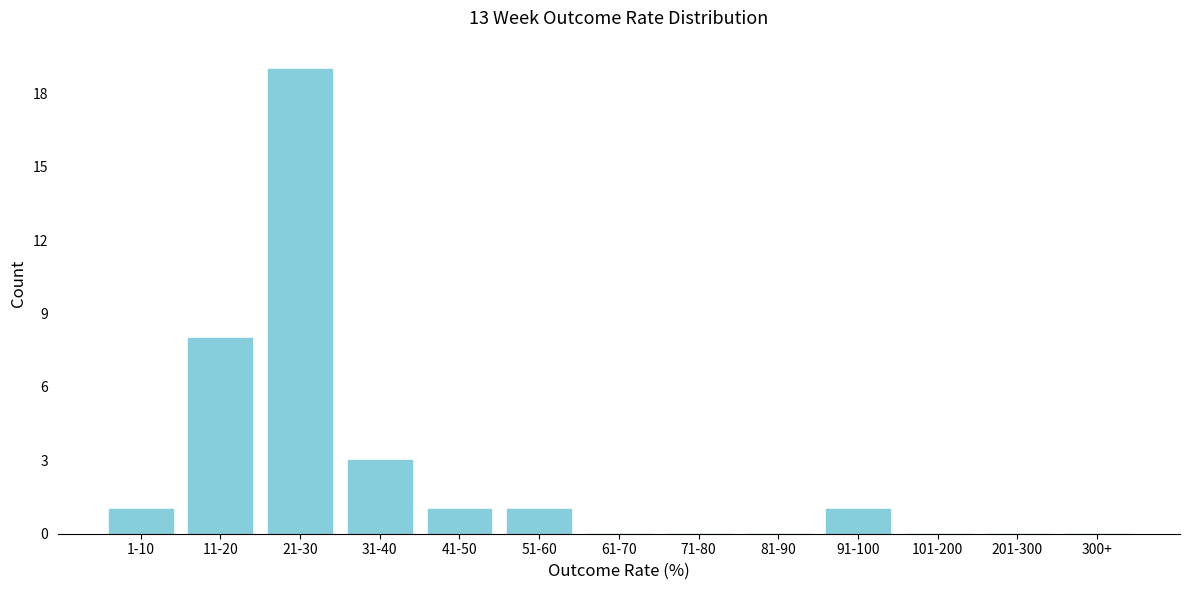

Reading right to left, transcribe all the data shown in this chart.

300+=0	201-300=0	101-200=0	91-100=1	81-90=0	71-80=0	61-70=0	51-60=1	41-50=1	31-40=3	21-30=19	11-20=8	1-10=1